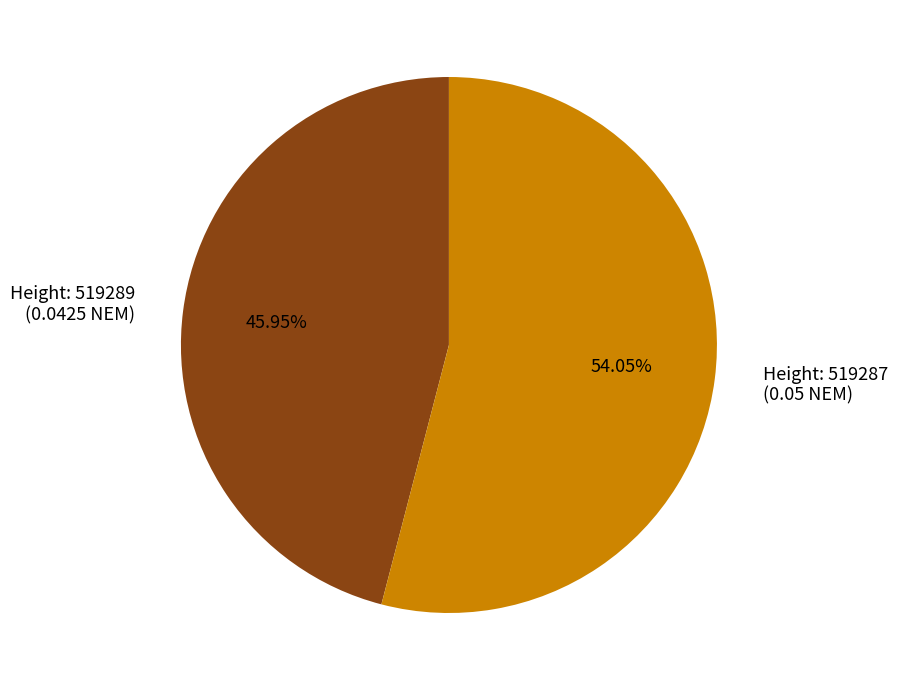

Which category has the smallest portion of the pie?

Height: 519289 (0.0425 NEM)